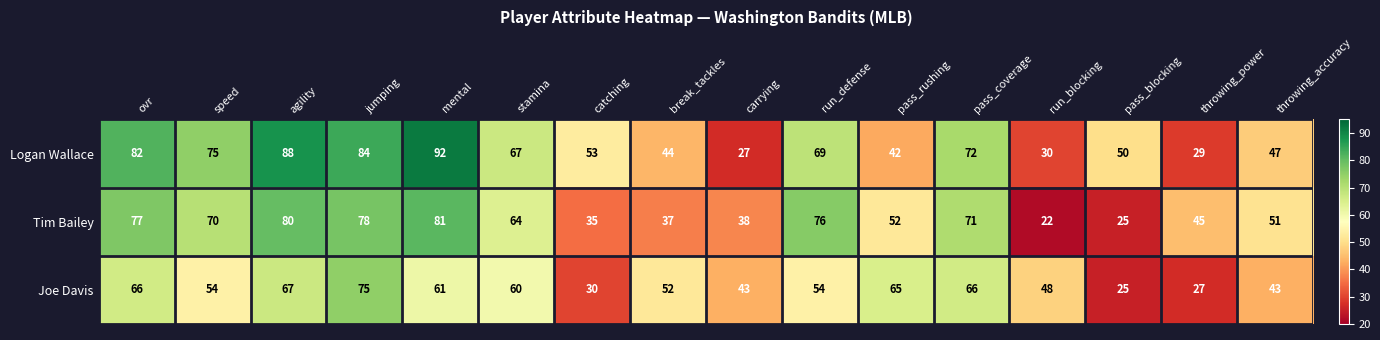

Where is Logan Wallace nearest to the value 59?

catching